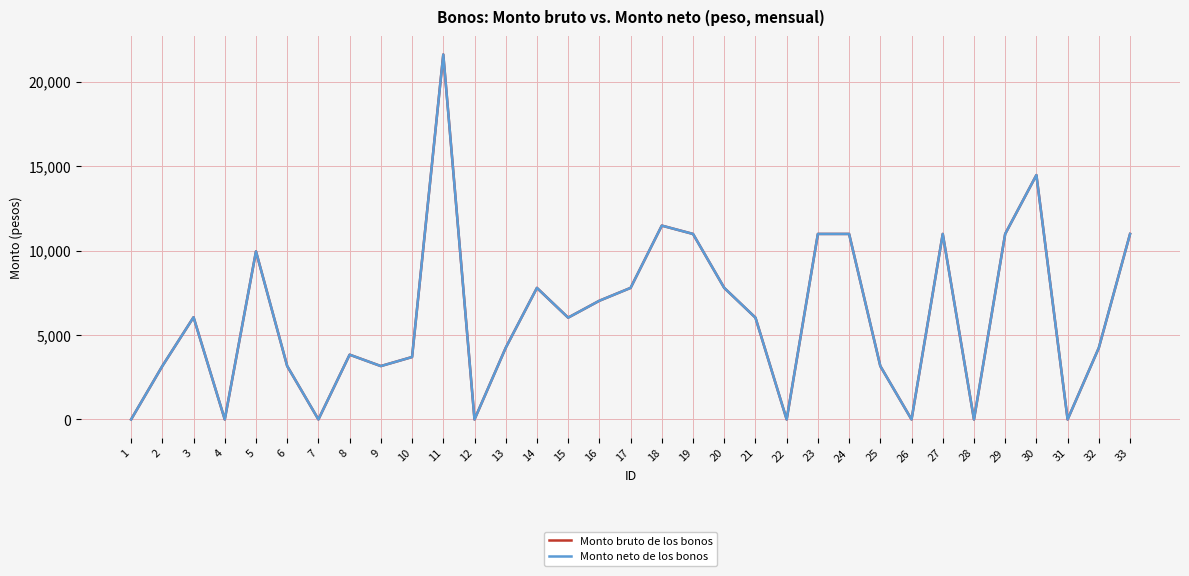

At which category does the chart reach its peak across all series?

11